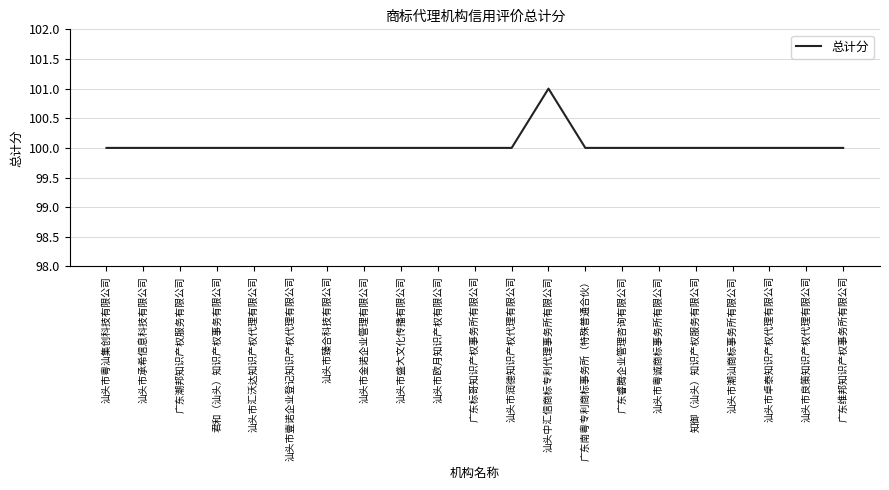

The chart shows a value of 100 at 广东南粤专利商标事务所（特殊普通合伙）. True or false?

True